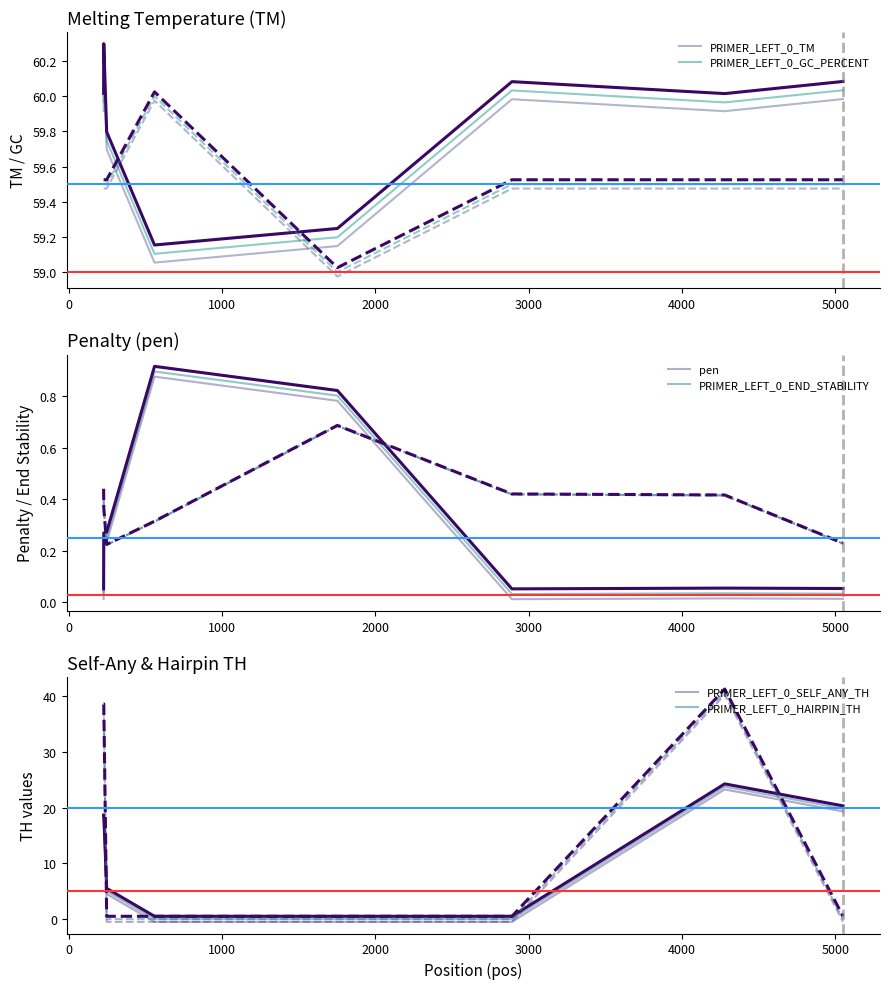

Rank the series by their maximum value, from lowest to highest.

PRIMER_LEFT_0_END_STABILITY, pen, PRIMER_LEFT_0_SELF_ANY_TH, PRIMER_LEFT_0_HAIRPIN_TH, PRIMER_LEFT_0_GC_PERCENT, PRIMER_LEFT_0_TM